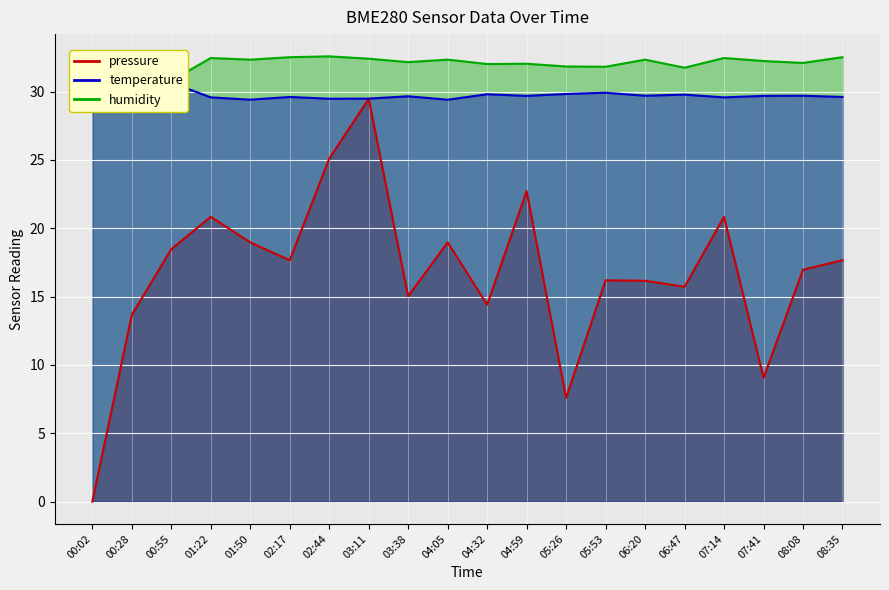

True or false: temperature and humidity cross at least once.

False